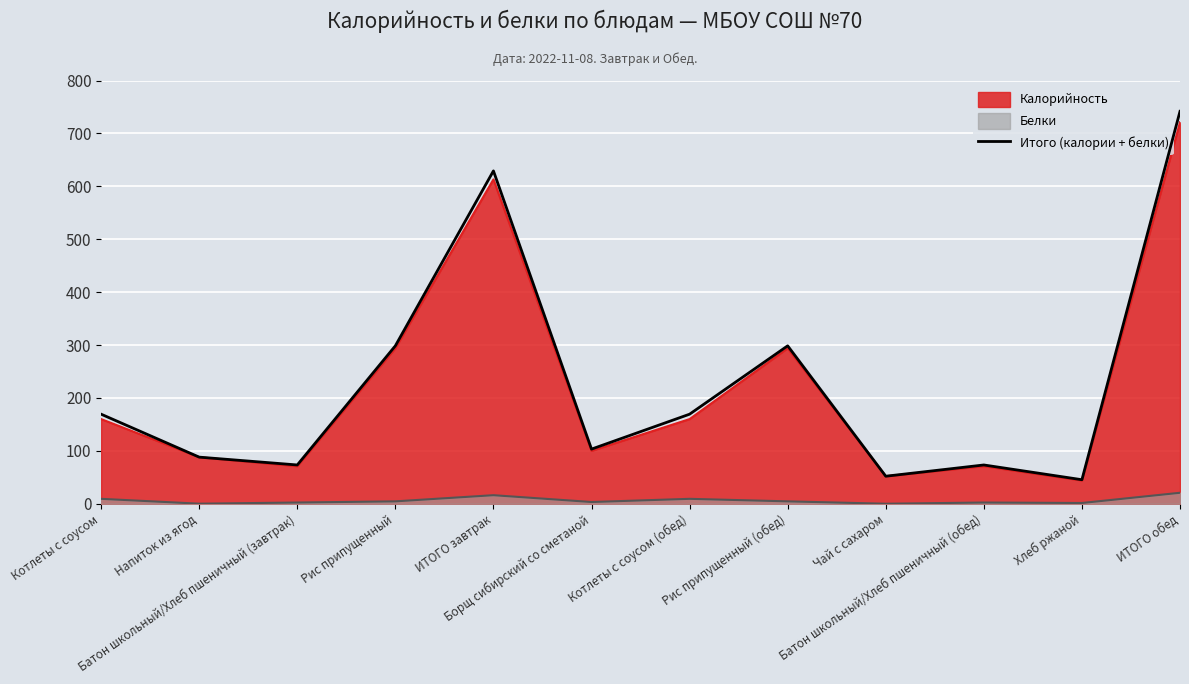

Reading right to left, what are all the values shown in this chart?

ИТОГО обед=741.7	Хлеб ржаной=45.4	Батон школьный/Хлеб пшеничный (обед)=73.3	Чай с сахаром=52.0	Рис припущенный (обед)=298.5	Котлеты с соусом (обед)=169.3	Борщ сибирский со сметаной=103.3	ИТОГО завтрак=629.1	Рис припущенный=298.5	Батон школьный/Хлеб пшеничный (завтрак)=73.3	Напиток из ягод=88.1	Котлеты с соусом=169.3